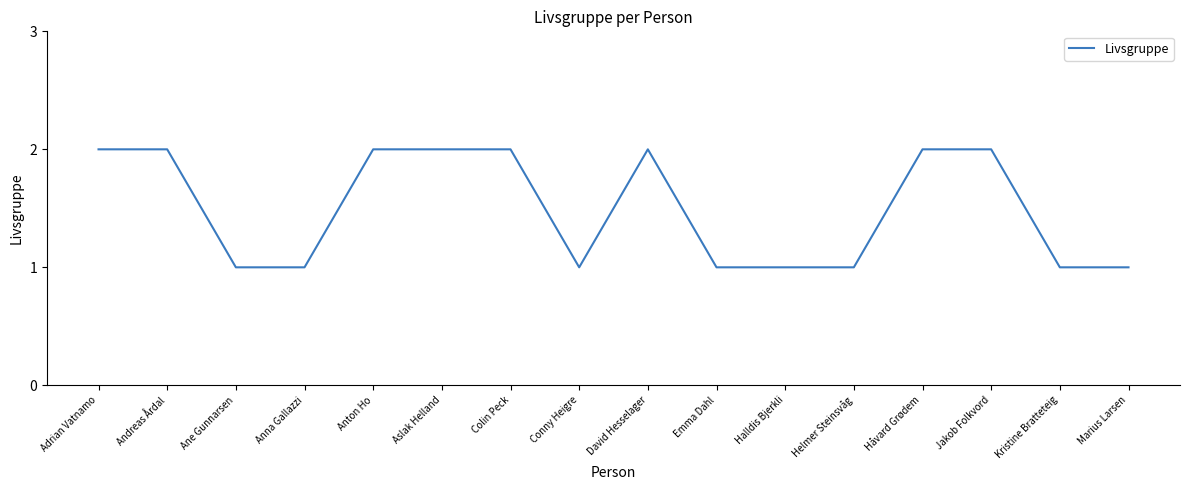

What is the ratio of the value at Jakob Folkvord to the value at Marius Larsen?

2.0